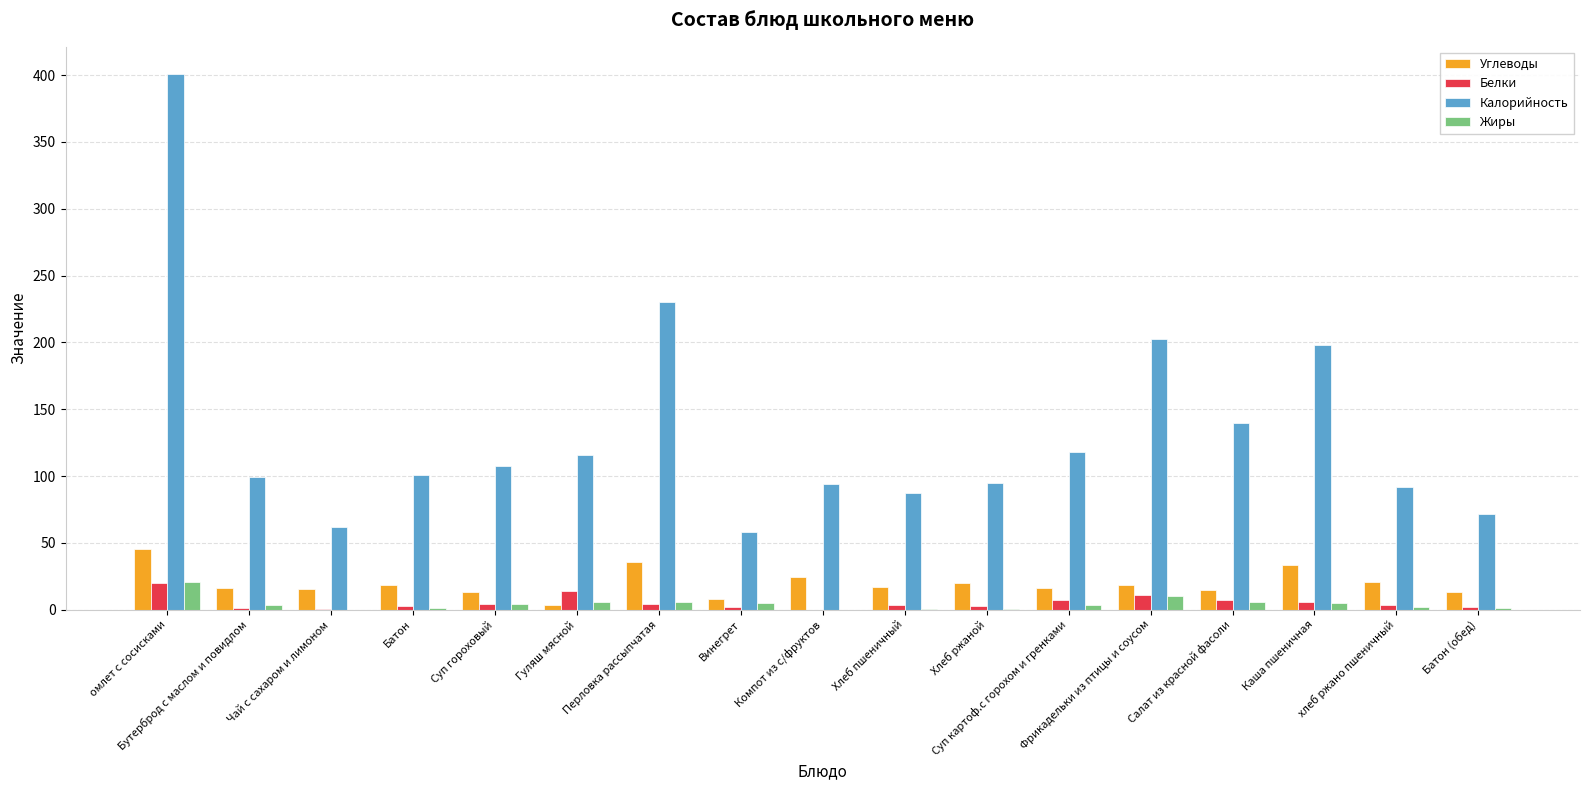

True or false: Калорийность has a value of 116.0 at Гуляш мясной.

True